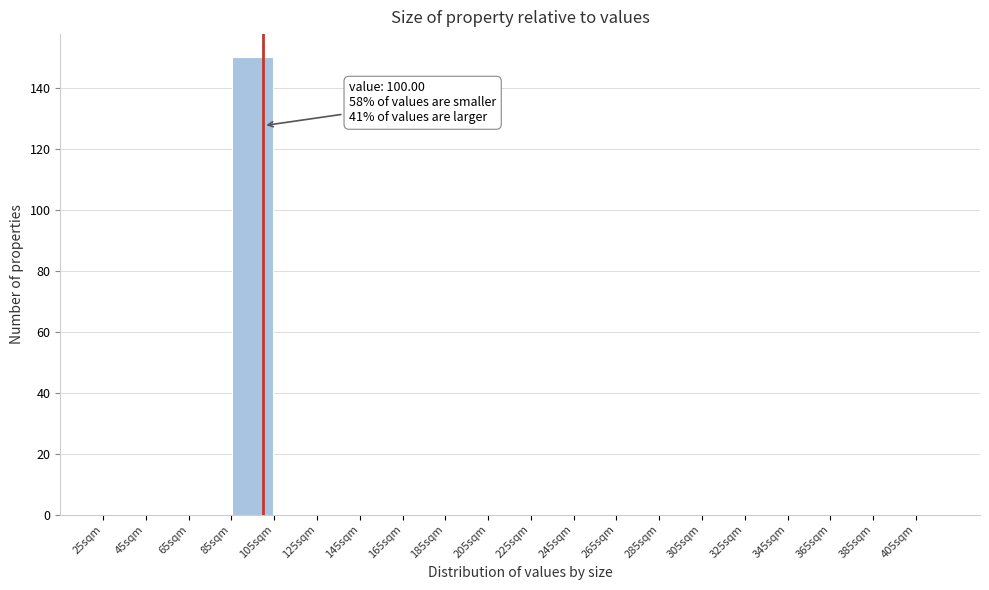

Which range on the x-axis has the tallest bar?

85 to 105